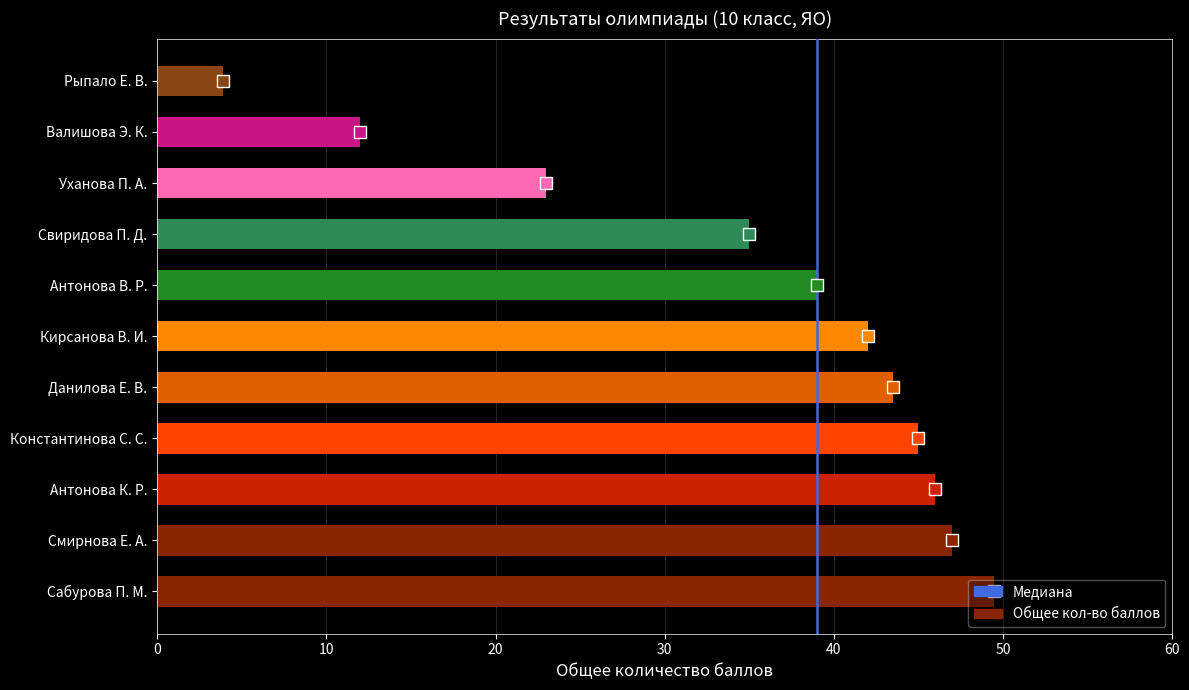

How many values are below 42?

5